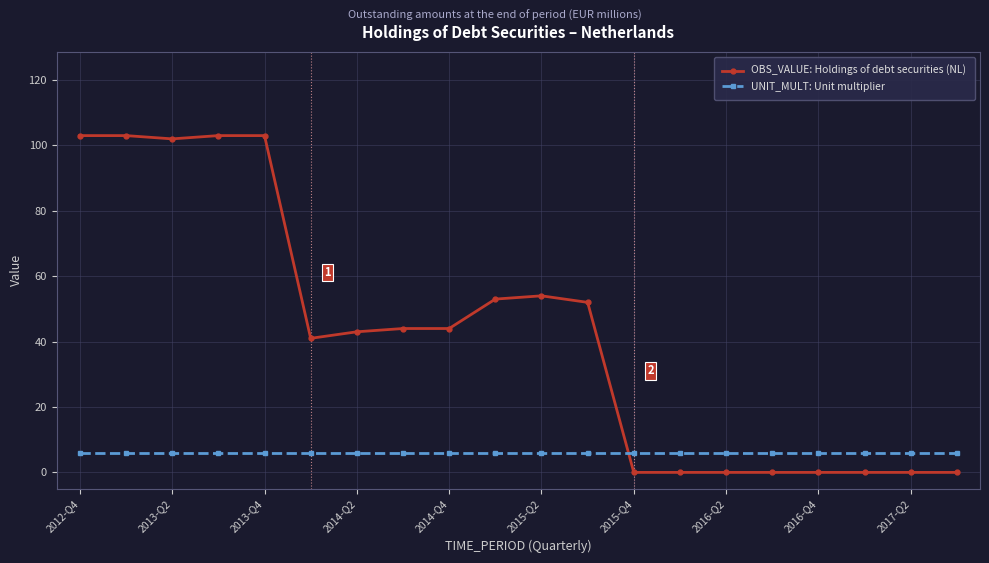

What is the highest value of the OBS_VALUE: Holdings of debt securities (NL) series?

103